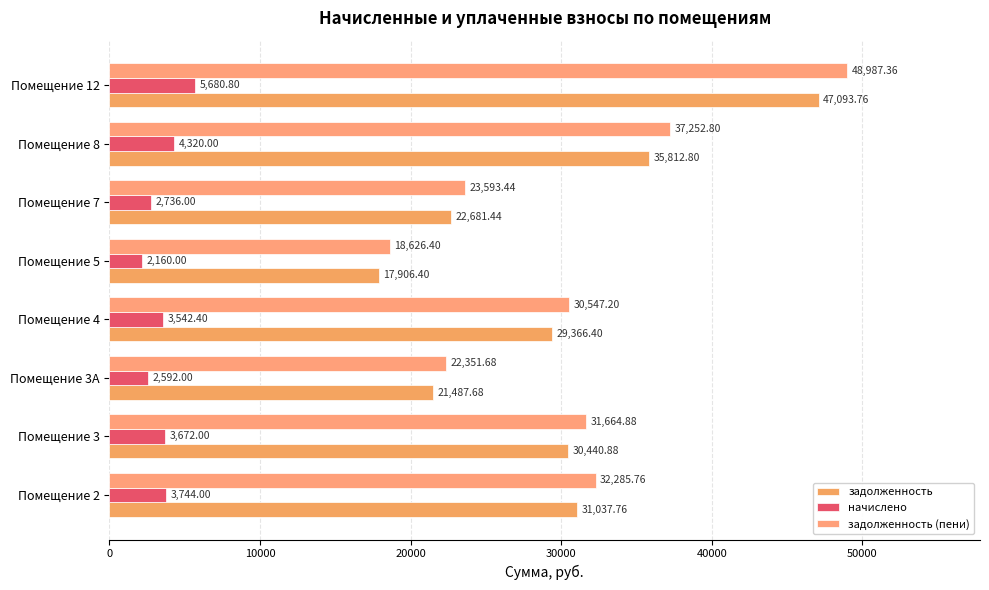

At which label does задолженность reach its minimum?

Помещение 5